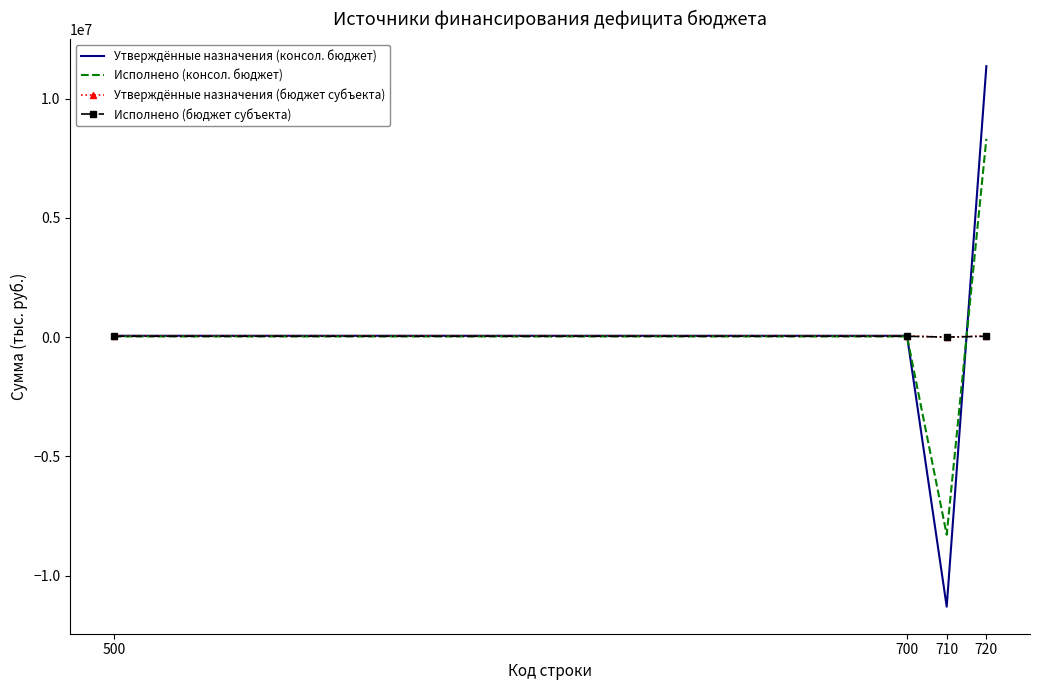

Which series ends up on top after the final intersection of Утверждённые назначения (бюджет субъекта) and Исполнено (консол. бюджет)?

Исполнено (консол. бюджет)